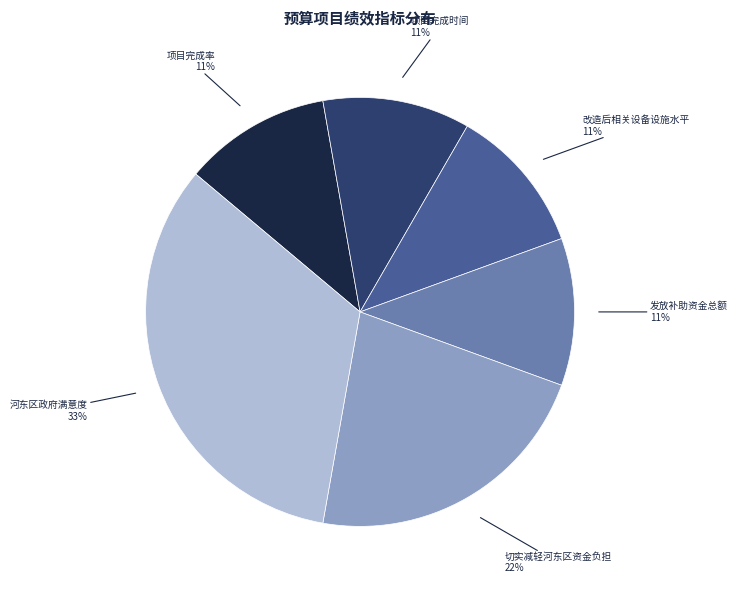

Count the number of slices in the pie.

6